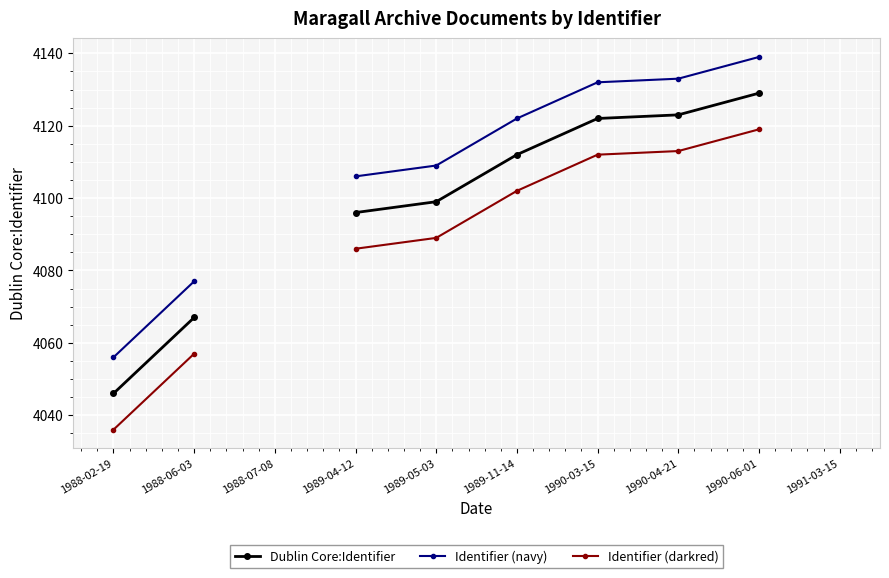

How many positive values does the Dublin Core:Identifier series have?

8